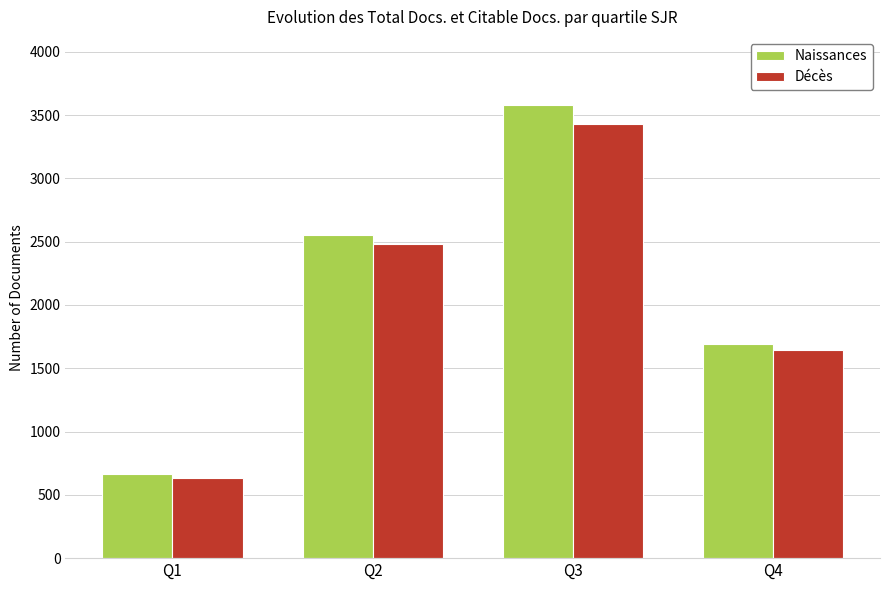

At which label is Naissances closest to 2121?

Q4